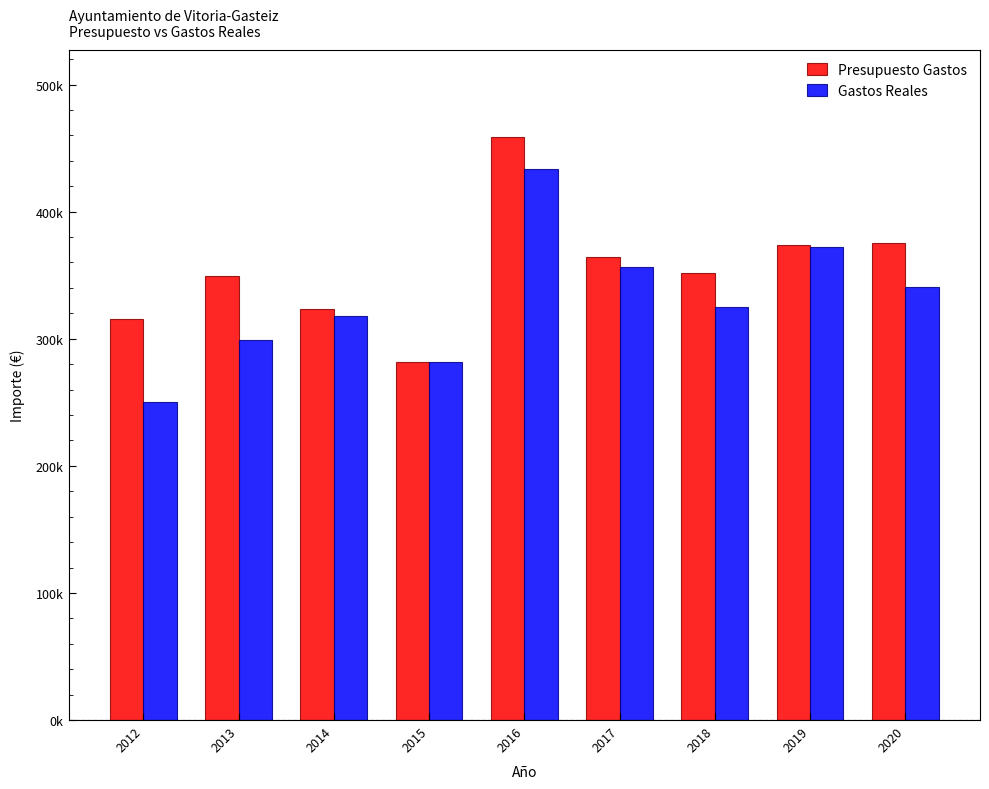

What is the total value across all series at 2020?

715797.4